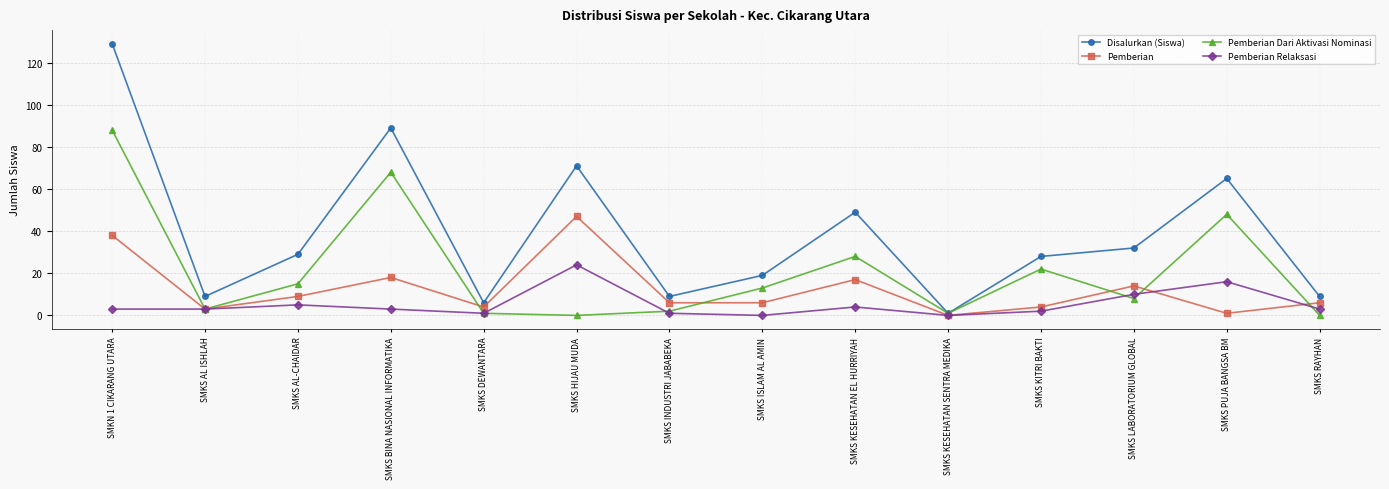

What position from the left is SMKS BINA NASIONAL INFORMATIKA?

4